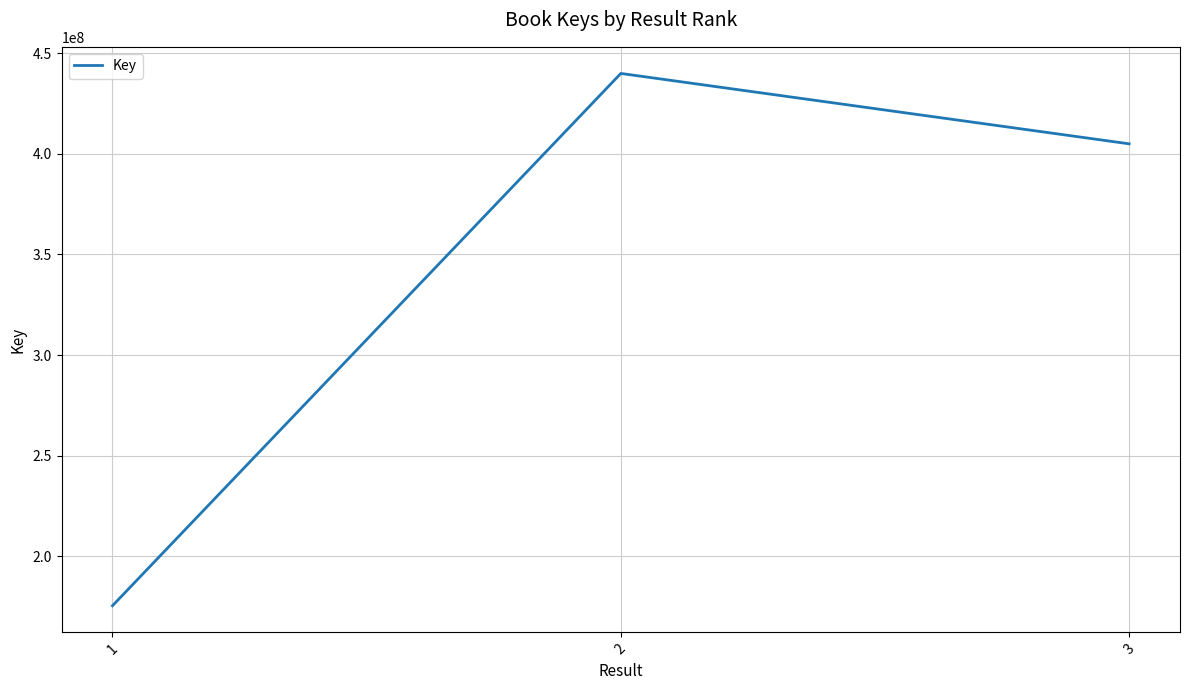

Reading left to right, extract all data points from this chart.

1=175366551	2=439985674	3=404999352